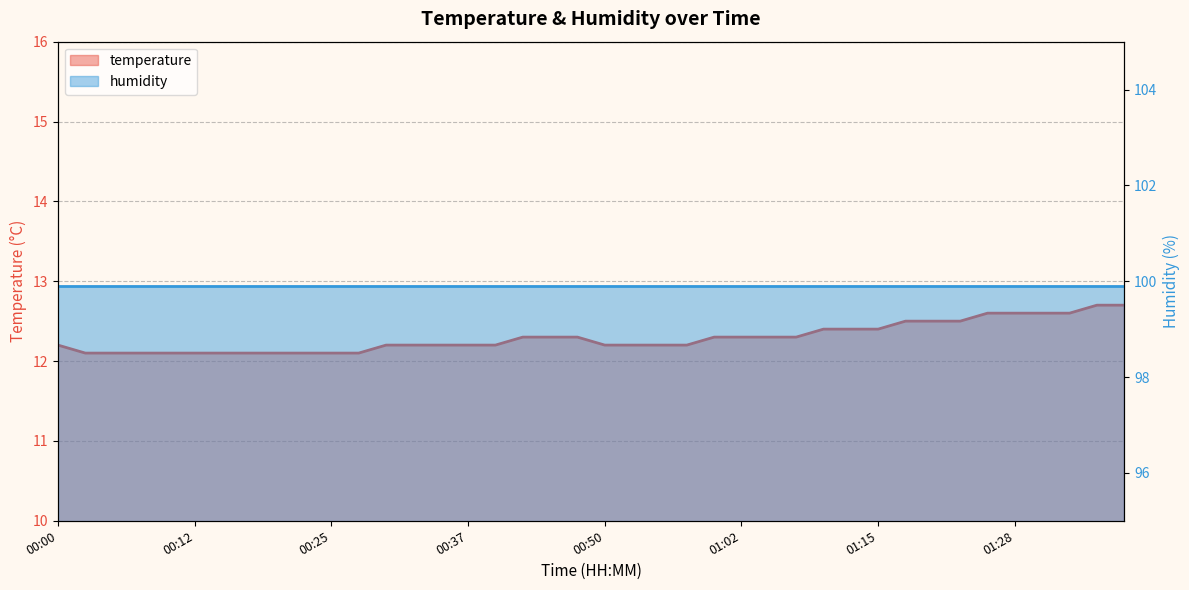

Reading right to left, transcribe all the data shown in this chart.

12.7	12.7	12.6	12.6	12.6	12.6	12.5	12.5	12.5	12.4	12.4	12.4	12.3	12.3	12.3	12.3	12.2	12.2	12.2	12.2	12.3	12.3	12.3	12.2	12.2	12.2	12.2	12.2	12.1	12.1	12.1	12.1	12.1	12.1	12.1	12.1	12.1	12.1	12.1	12.2